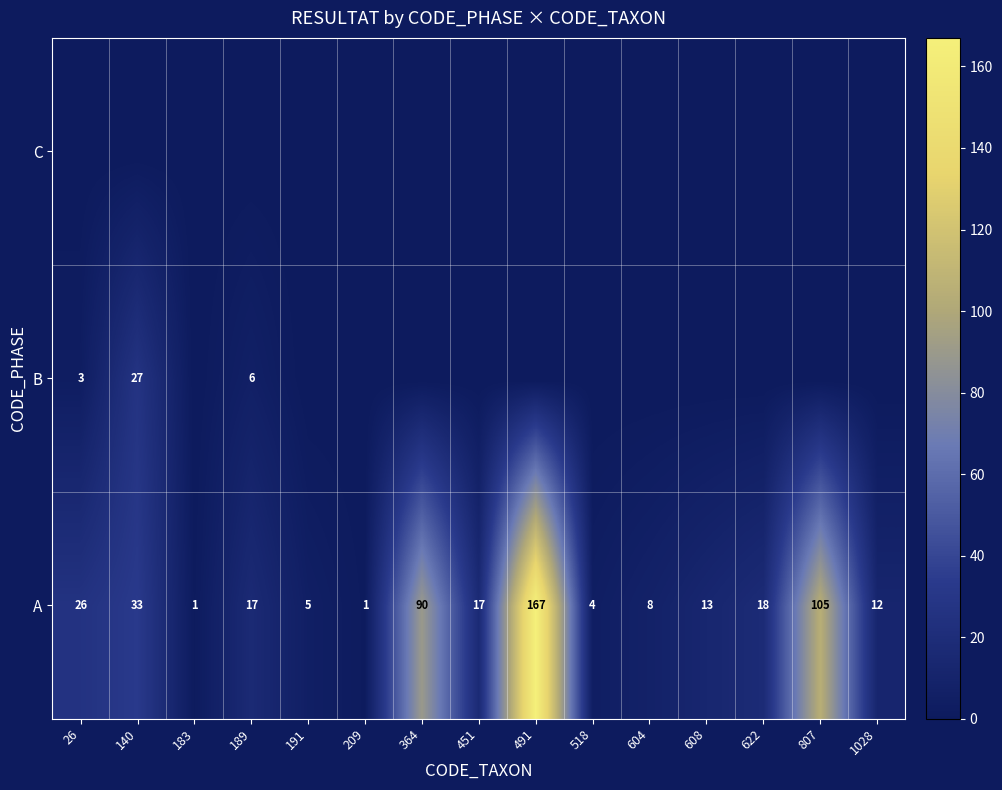

How many values in the A series are below 17?

7